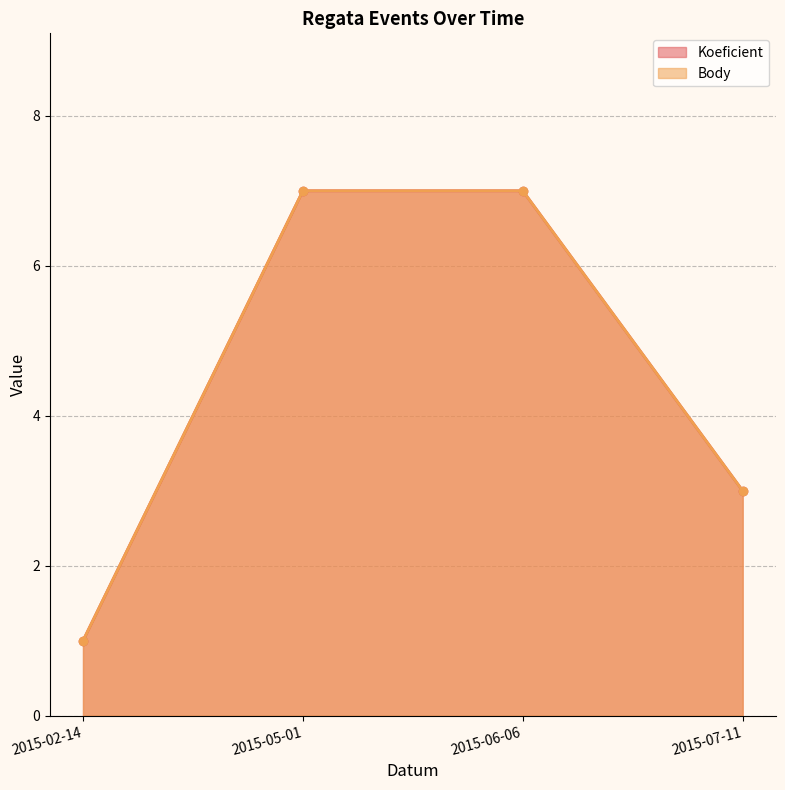

Count the Koeficient values in the range 3 to 7.

3